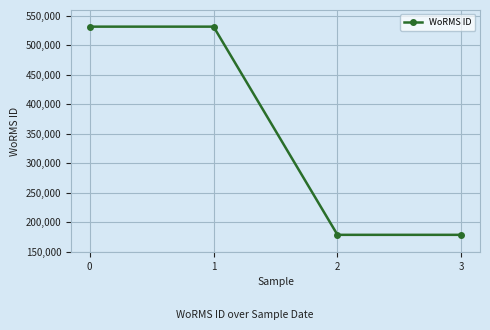

What is the change in value from 1 to 3?

-352817